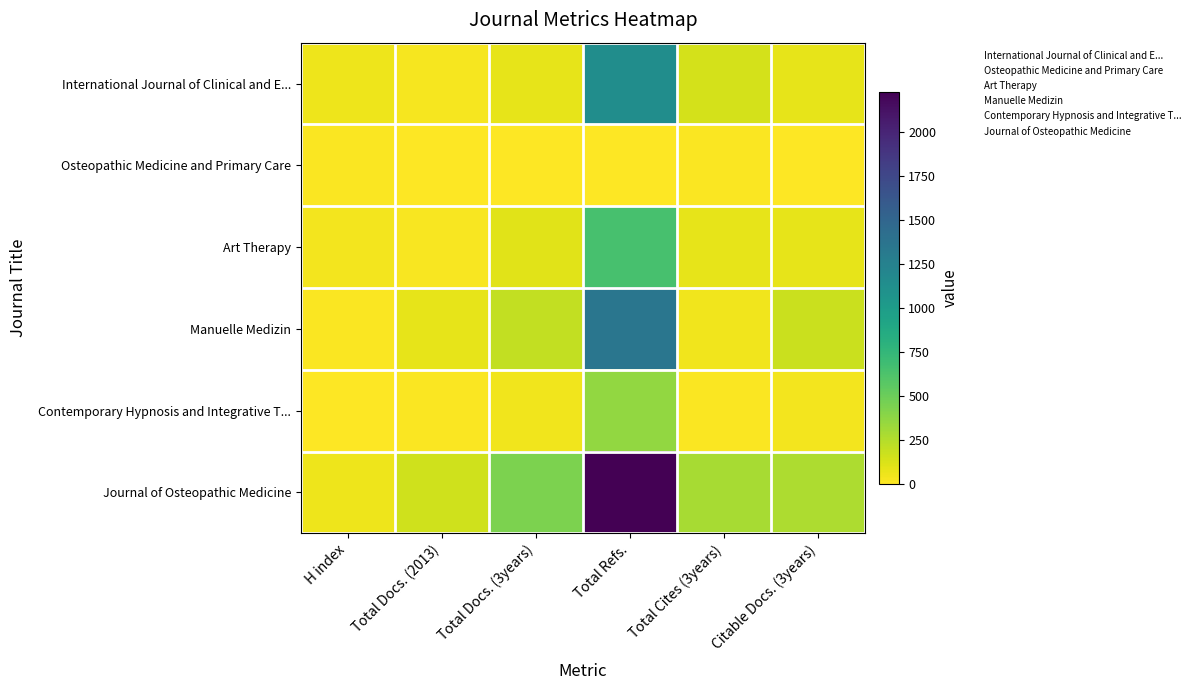

Reading left to right, extract all data points from this chart.

International Journal of Clinical and E...: H index=53	Total Docs. (2013)=30	Total Docs. (3years)=86	Total Refs.=1135	Total Cites (3years)=146	Citable Docs. (3years)=86
Osteopathic Medicine and Primary Care: H index=16	Total Docs. (2013)=0	Total Docs. (3years)=5	Total Refs.=0	Total Cites (3years)=16	Citable Docs. (3years)=3
Art Therapy: H index=42	Total Docs. (2013)=23	Total Docs. (3years)=98	Total Refs.=646	Total Cites (3years)=83	Citable Docs. (3years)=84
Manuelle Medizin: H index=16	Total Docs. (2013)=81	Total Docs. (3years)=207	Total Refs.=1351	Total Cites (3years)=45	Citable Docs. (3years)=181
Contemporary Hypnosis and Integrative T...: H index=7	Total Docs. (2013)=10	Total Docs. (3years)=45	Total Refs.=357	Total Cites (3years)=14	Citable Docs. (3years)=40
Journal of Osteopathic Medicine: H index=58	Total Docs. (2013)=157	Total Docs. (3years)=440	Total Refs.=2227	Total Cites (3years)=292	Citable Docs. (3years)=278